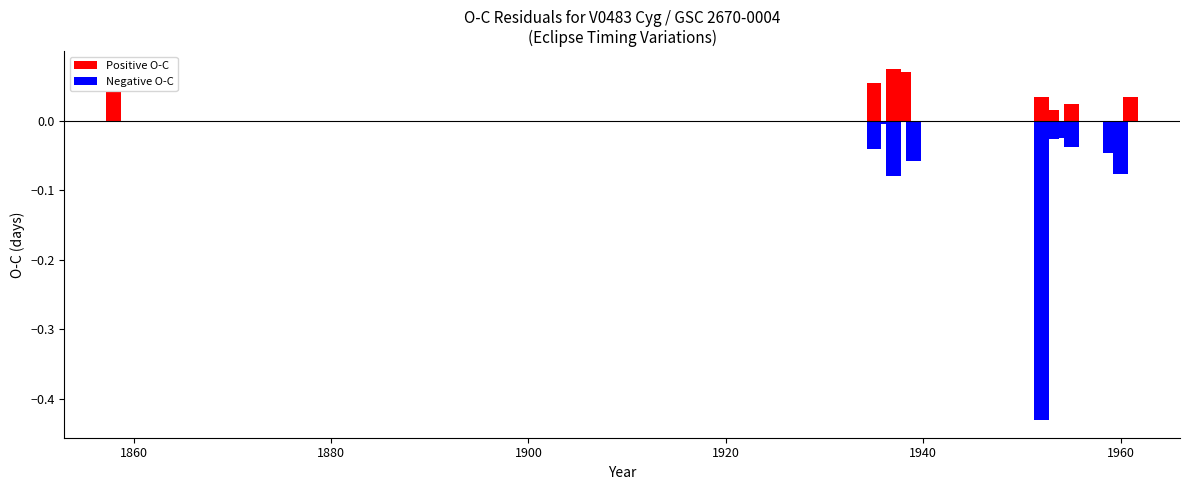

How many values are below zero?

11